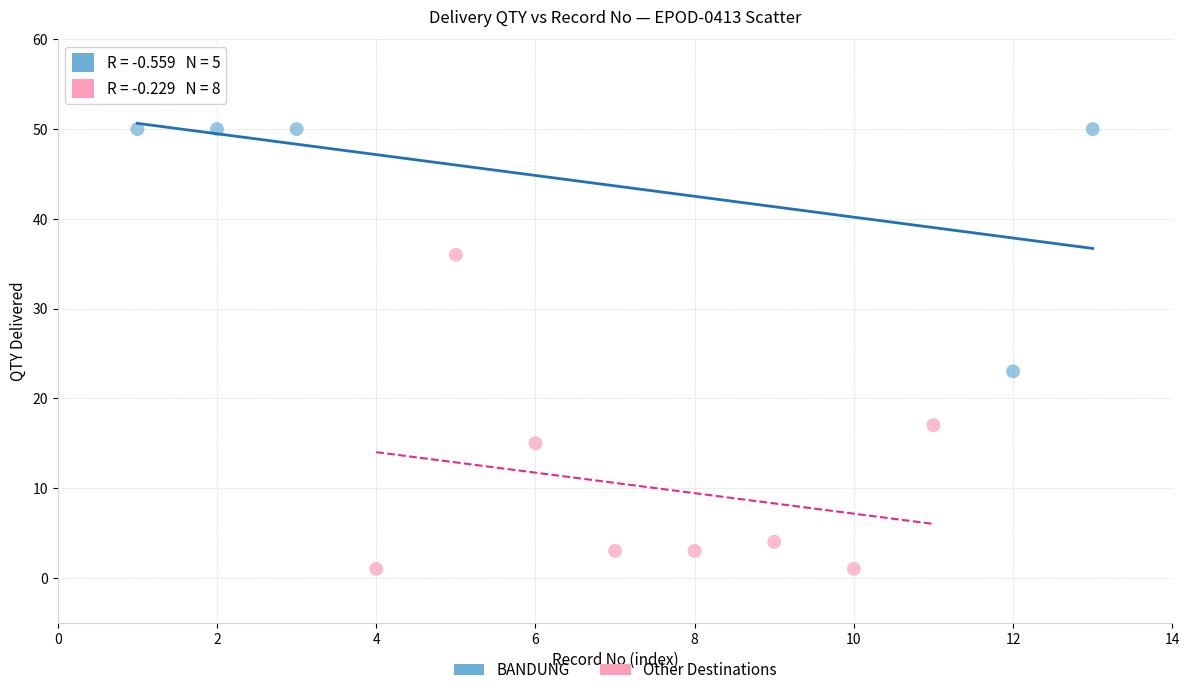

Which series reaches the minimum Y coordinate?

Other Destinations